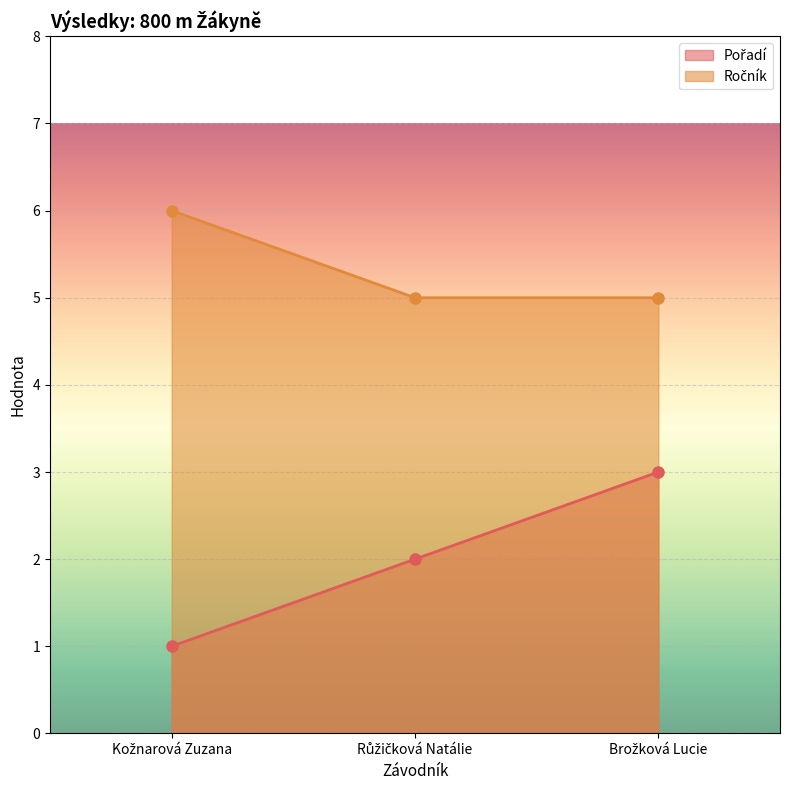

How many series are shown in this chart?

2